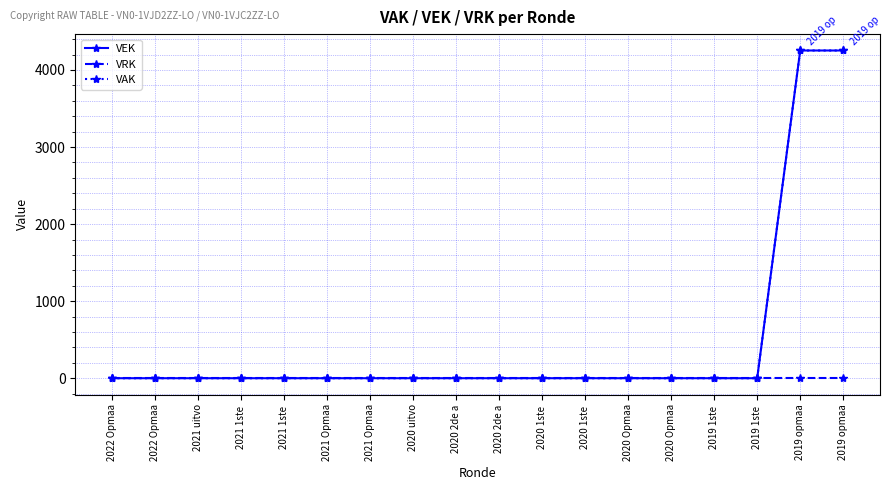

Does the chart have visible grid lines?

Yes